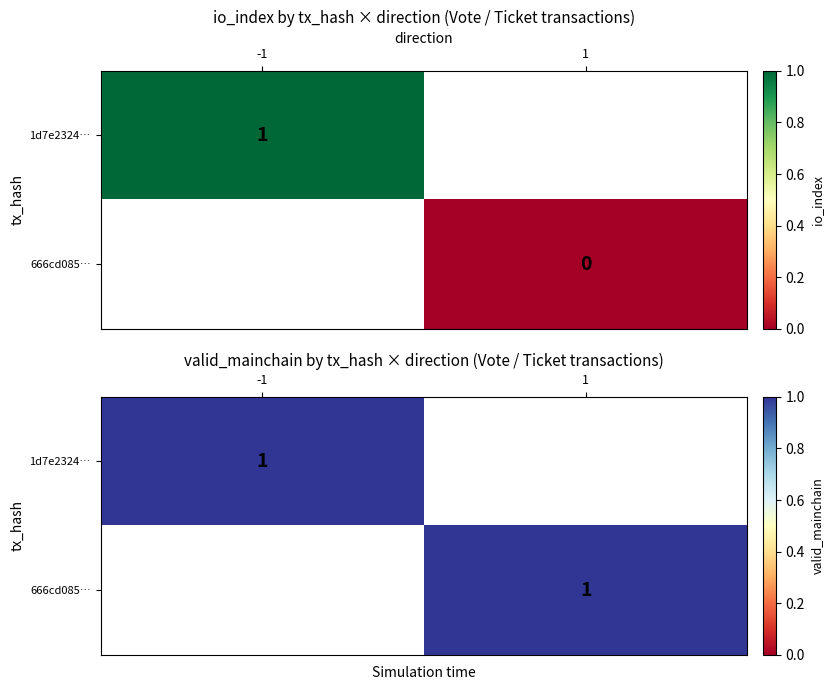

What is the total value across all series at 1?

1